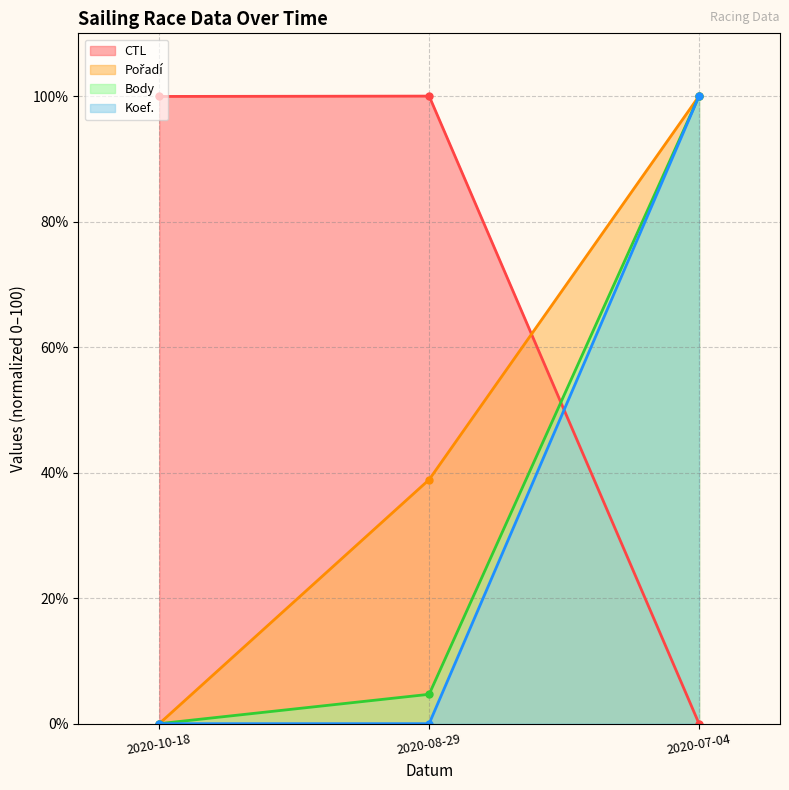

What is the spread (max minus min) of values at 2020-08-29?

100.0